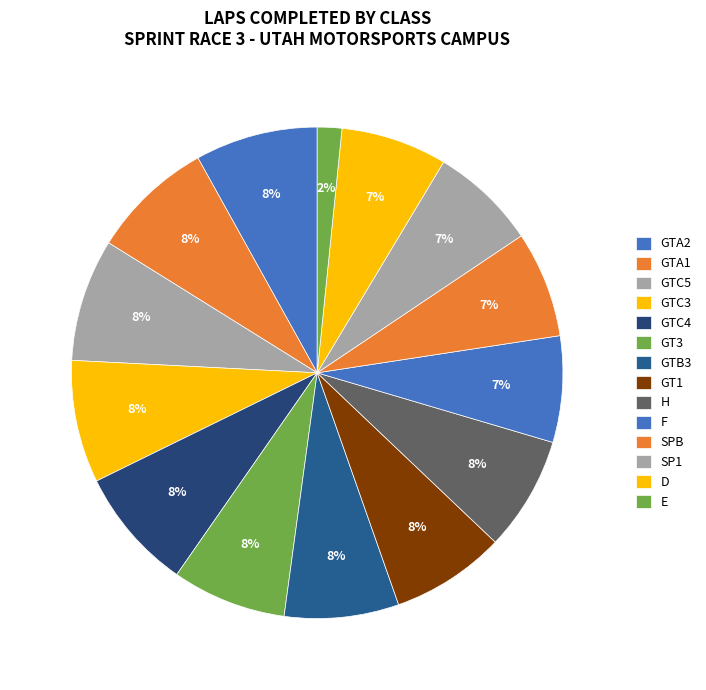

Which has a higher value, GT1 or GTC3?

GTC3